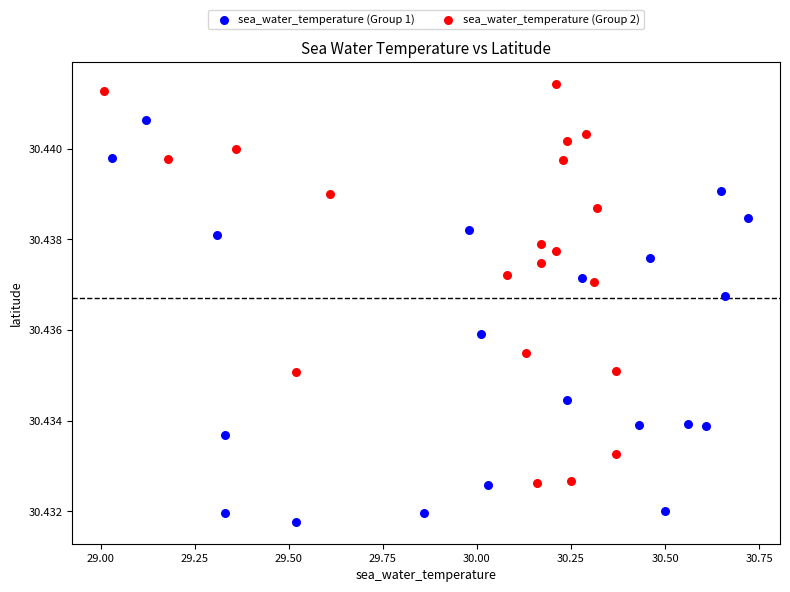

Which series contains the highest Y value?

sea_water_temperature (Group 2)